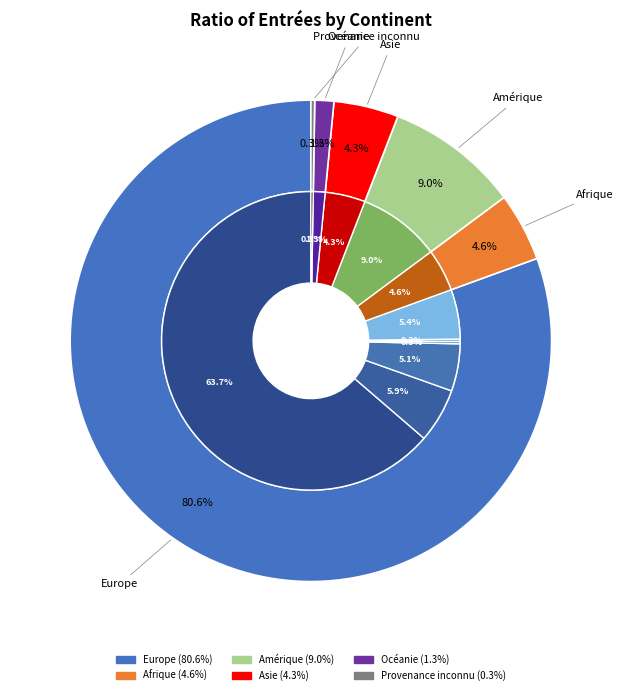

What is the smallest slice in the pie chart?

Provenance inconnu